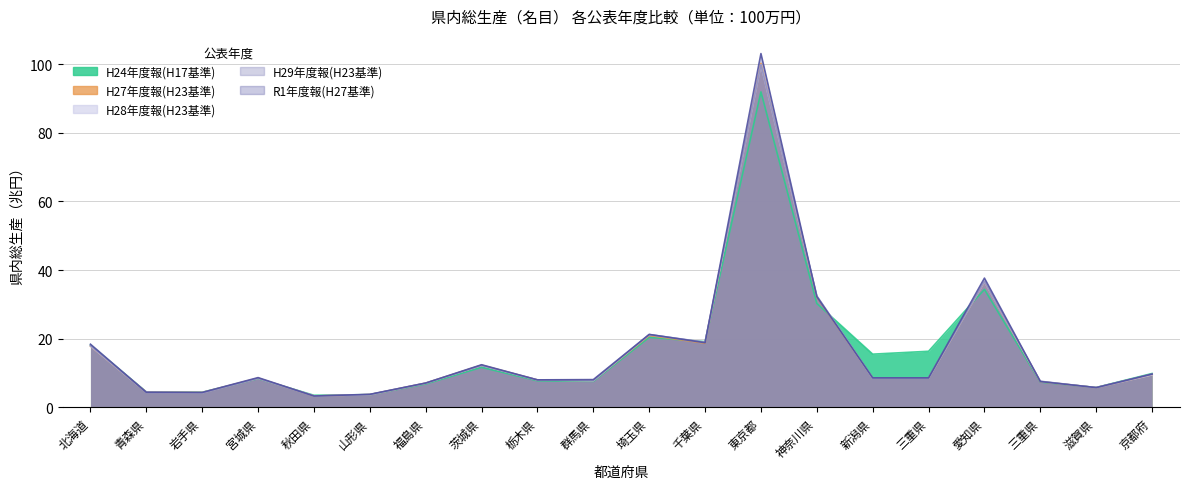

Is it true that 2012(H24)_v3 equals 8.5 at 三重県?

True